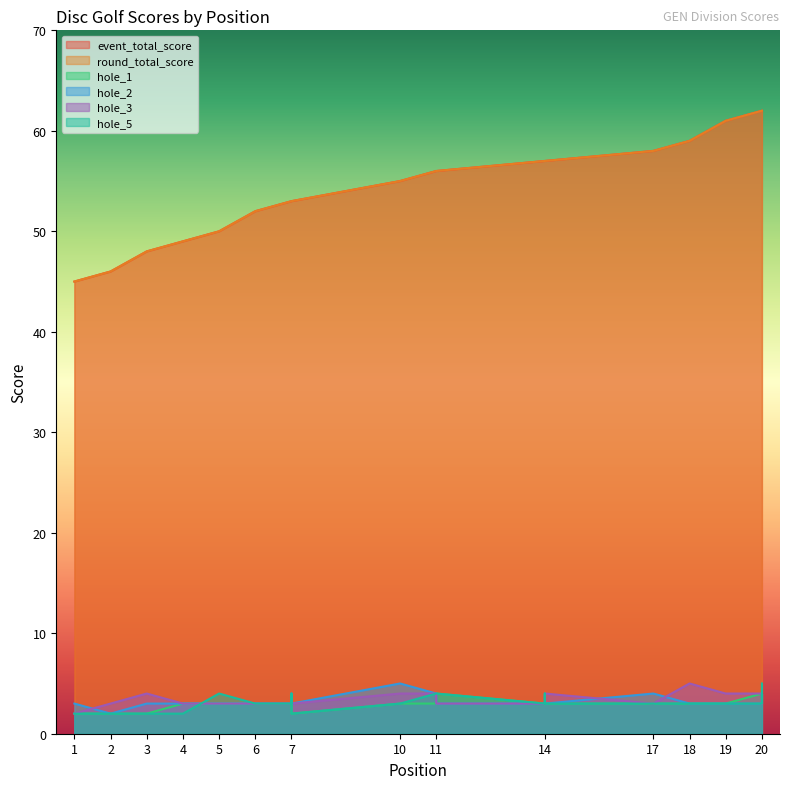

Does the chart have visible grid lines?

No